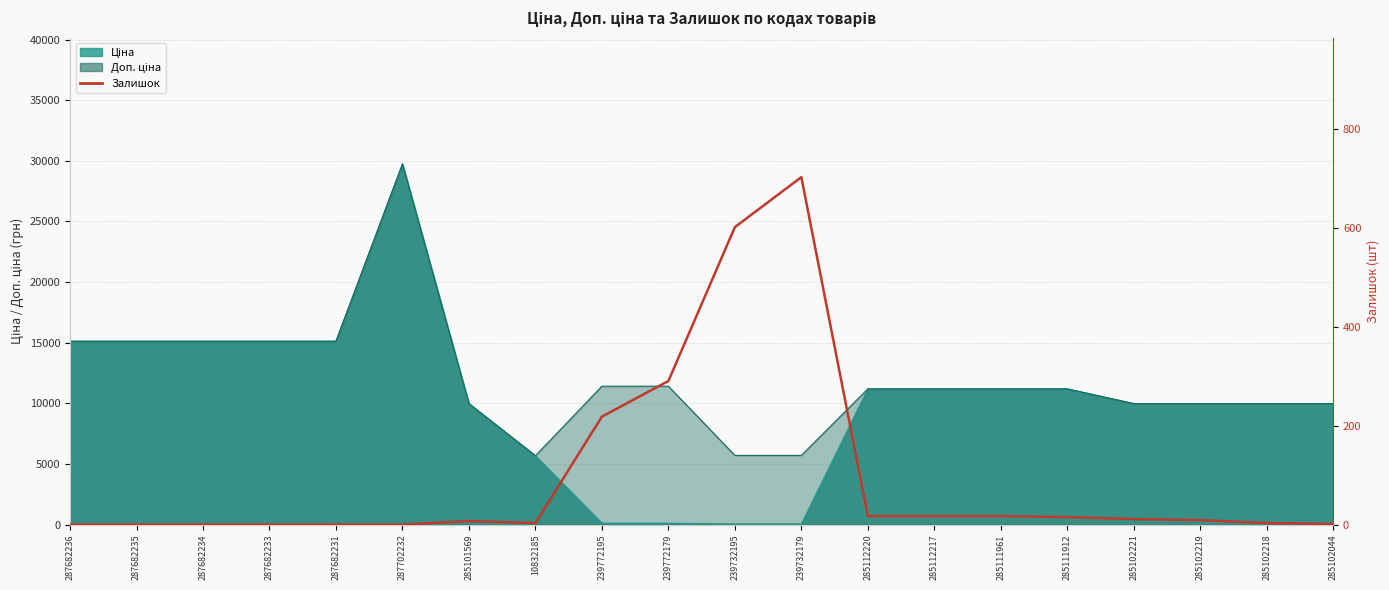

True or false: the data has more than 1 interior local peaks.

True